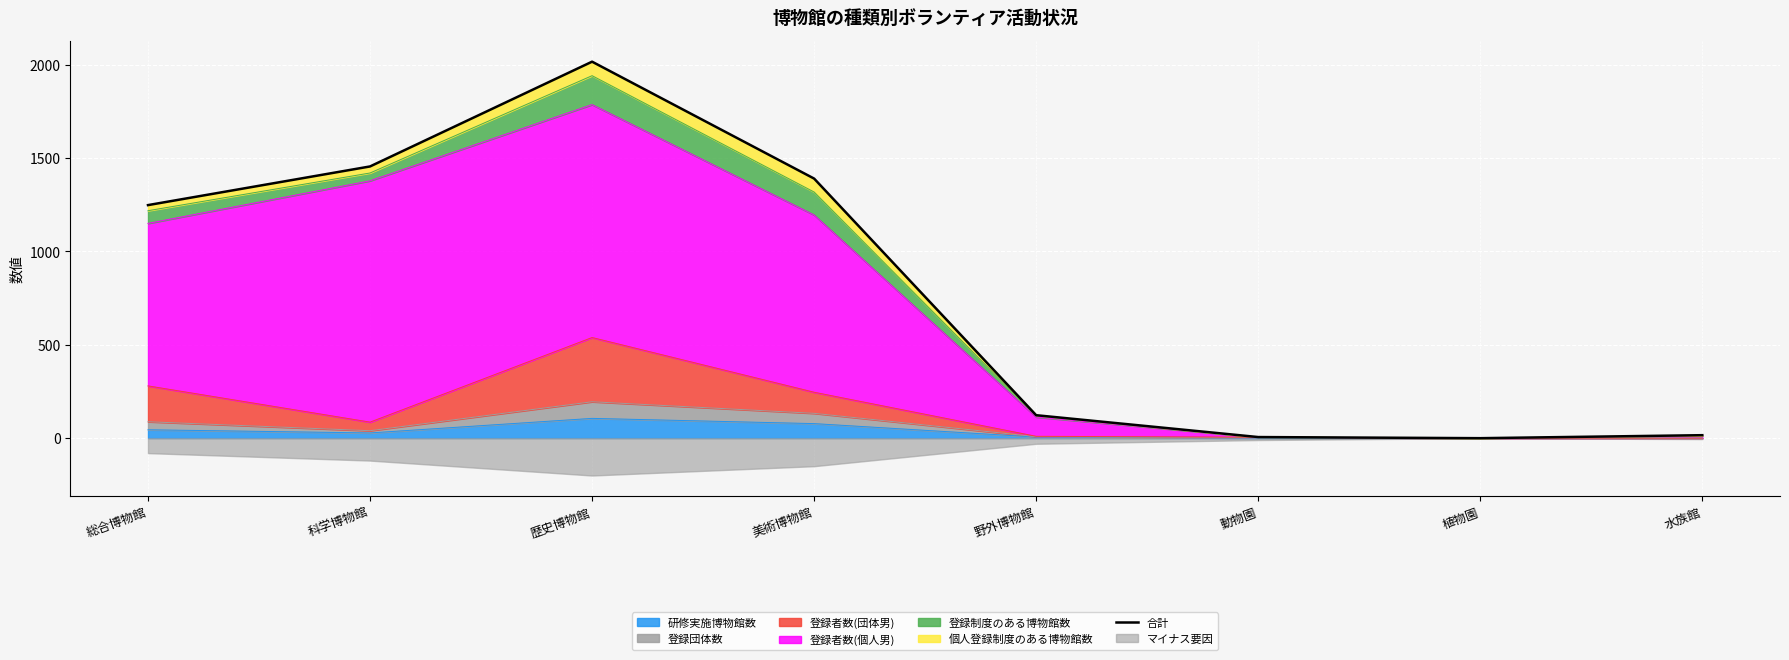

List the labels in order of value, largest first.

歴史博物館, 科学博物館, 美術博物館, 総合博物館, 野外博物館, 水族館, 動物園, 植物園